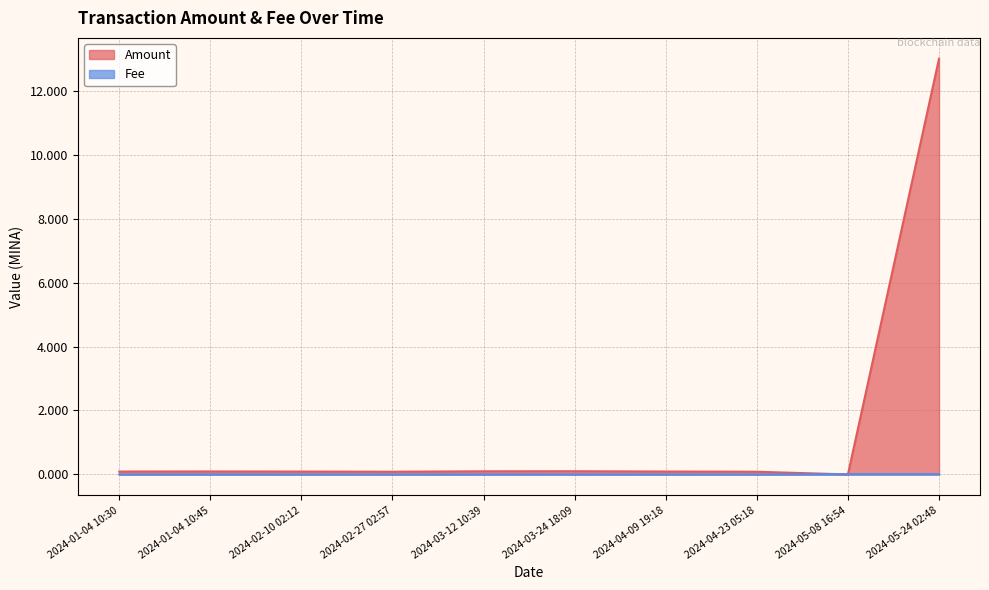

At how many categories does at least one series exceed 3?

1